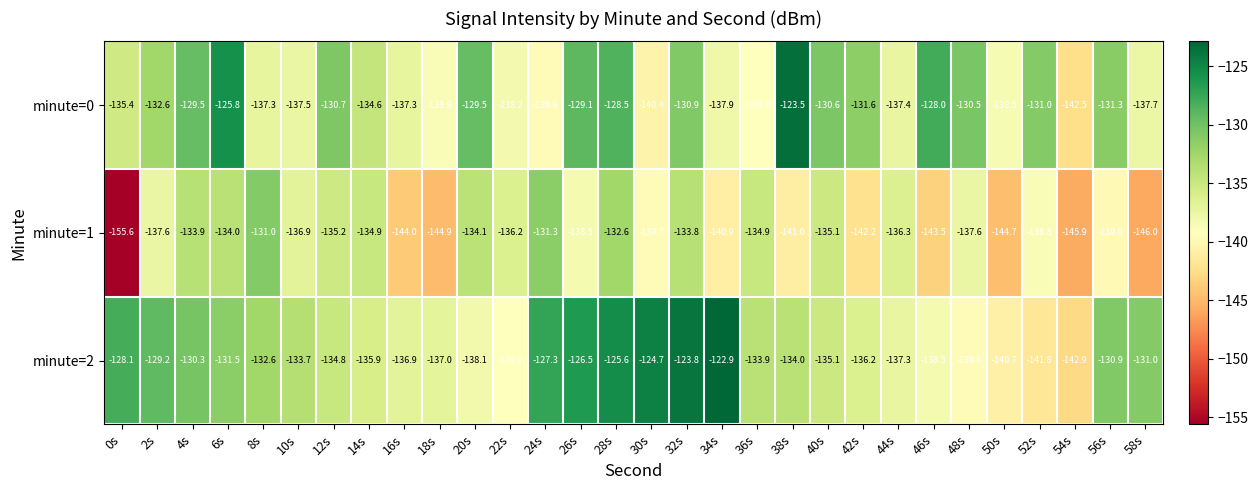

What is the total value across all series at 8s?

-400.9